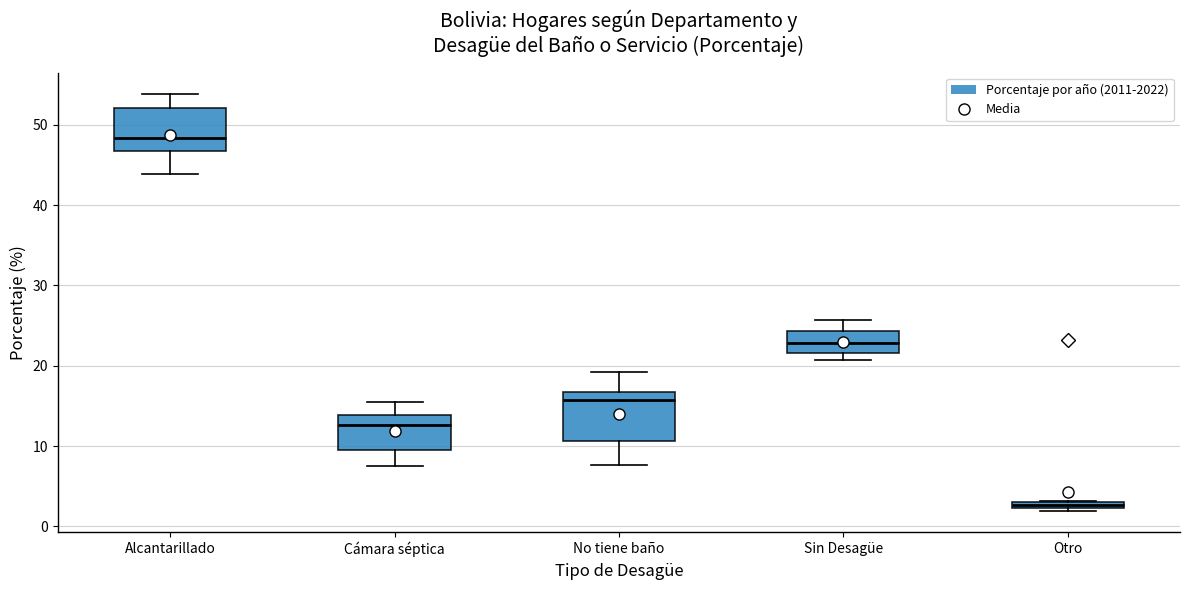

Which box has the highest median line?

Alcantarillado